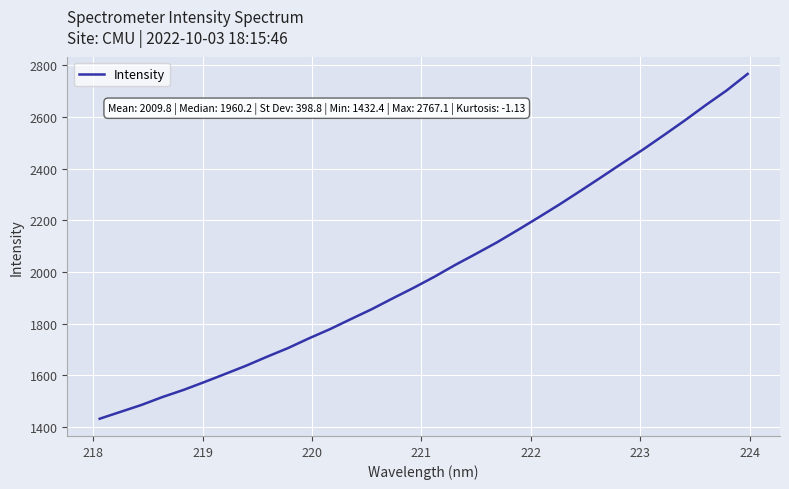

What is the maximum value shown in the chart?

2767.1